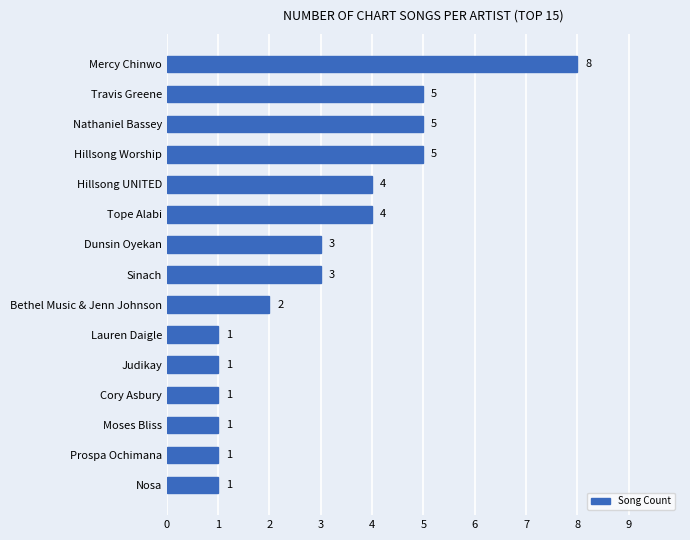

How many data points are less than 3?

7